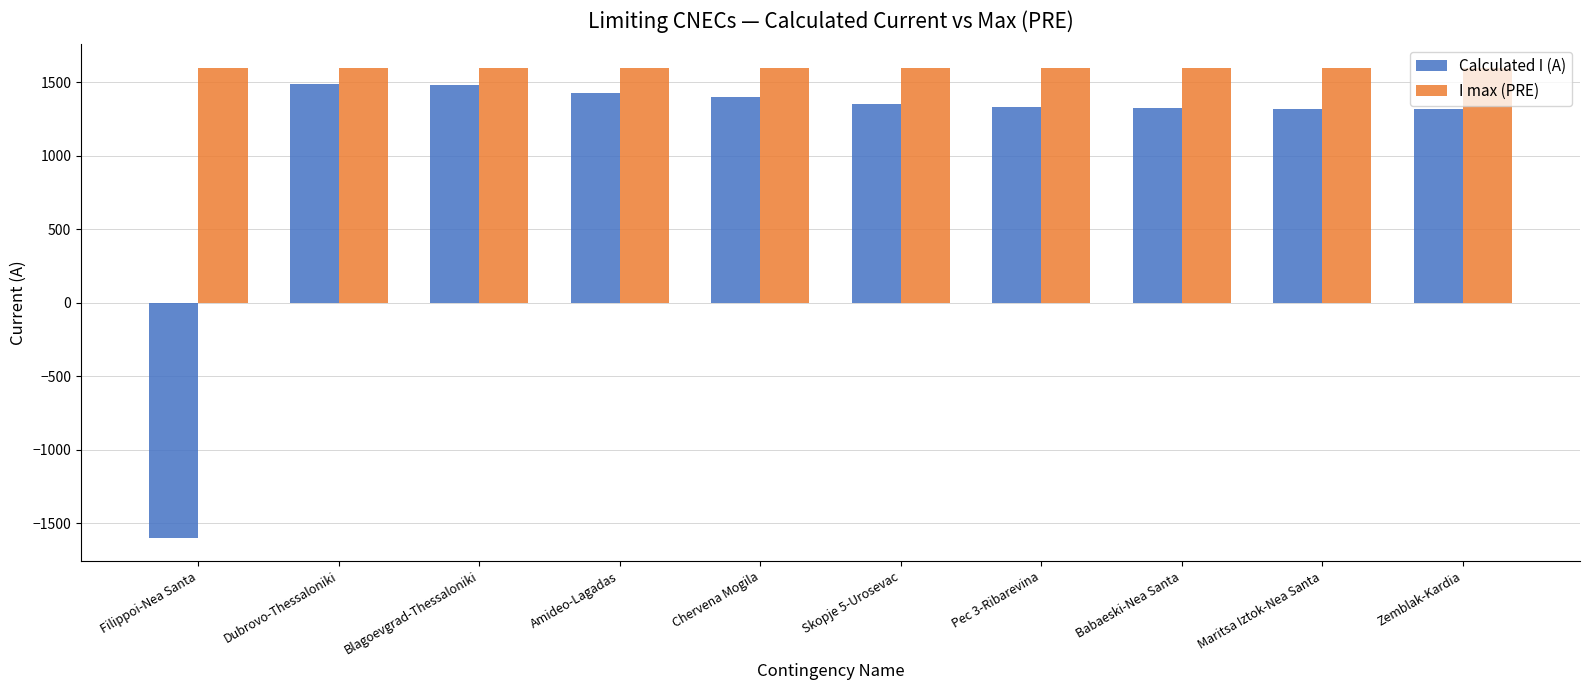

True or false: Calculated I (A) has a value of 1491 at Dubrovo-Thessaloniki.

True